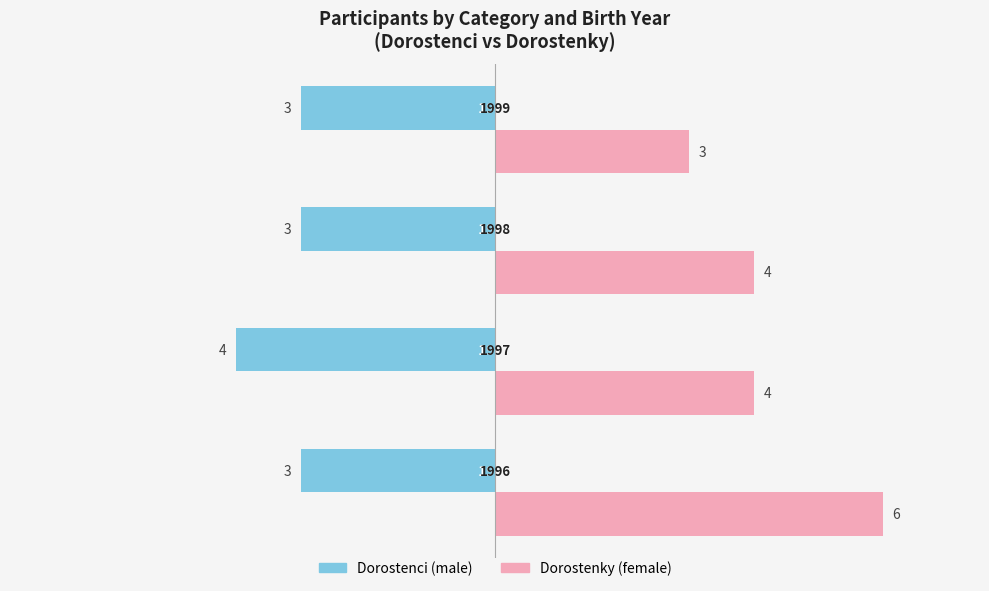

What is the greatest value displayed?

6